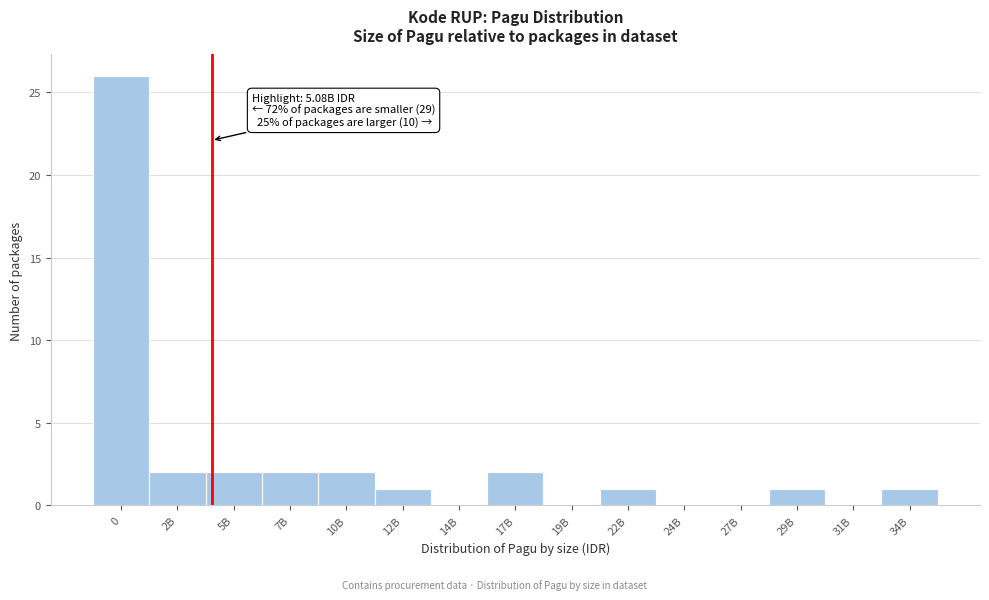

Reading right to left, list all the values displayed in this chart.

34B=1	31B=0	29B=1	27B=0	24B=0	22B=1	19B=0	17B=2	14B=0	12B=1	10B=2	7B=2	5B=2	2B=2	0=26